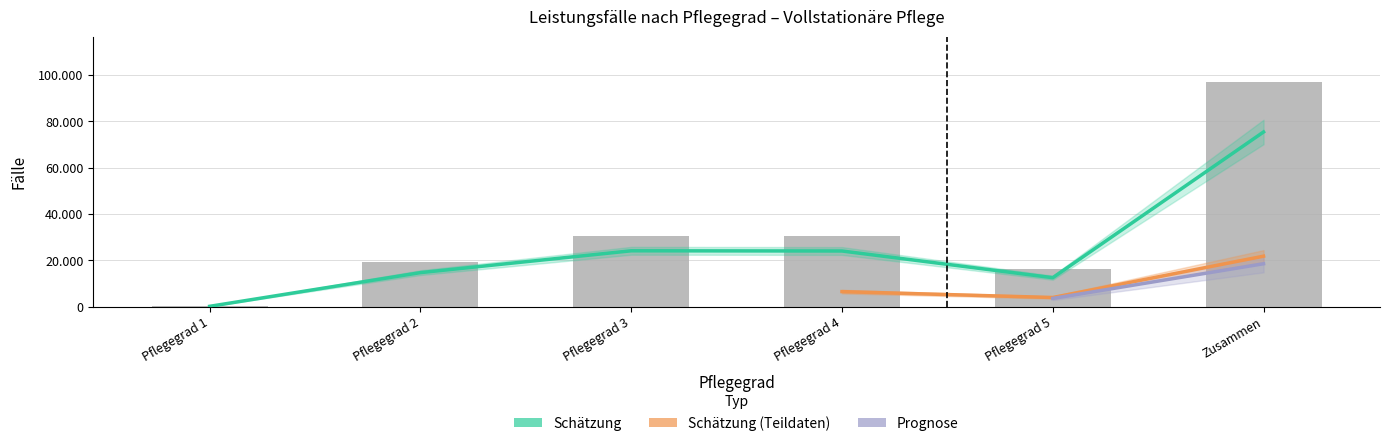

At which label does Vollstationäre Pflege (Tage) reach its peak?

Zusammen